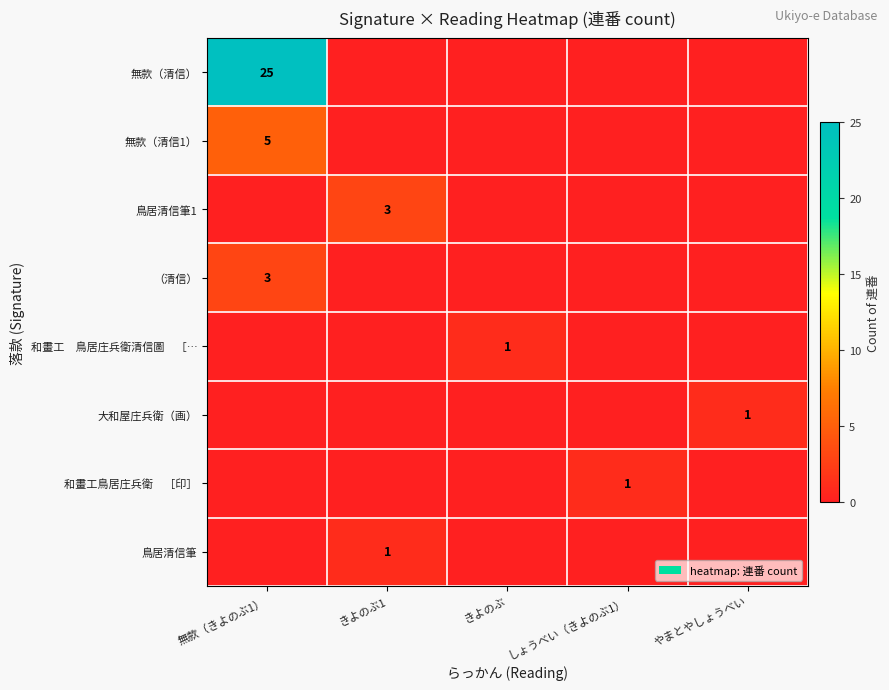

True or false: 鳥居清信筆 has a value of 1 at きよのぶ1.

True